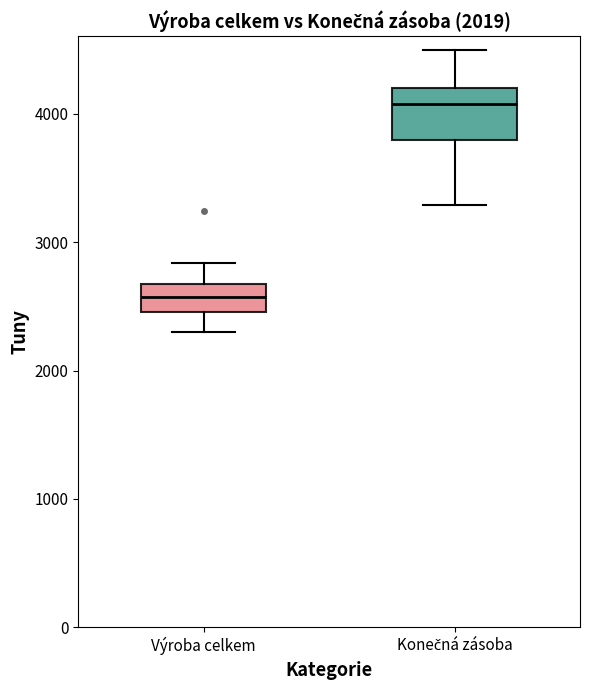

Where does the upper whisker of the box for Konečná zásoba end on the y-axis? The values are not printed on the chart, so give them approximately, as read against the axis.

4500